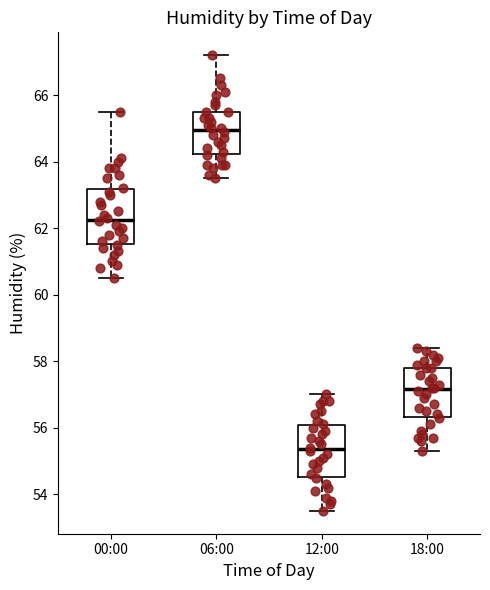

Reading left to right, read every box against the y-axis: the position of its median line, the range the box covers, and the ends of its whiskers. The values are not printed on the chart, so give them approximately, as read against the axis.

00:00: median 62.2, box 61.6 to 63.2, whiskers 60.6 to 65.6
06:00: median 65.0, box 64.2 to 65.6, whiskers 63.6 to 67.2
12:00: median 55.4, box 54.6 to 56.0, whiskers 53.6 to 57.0
18:00: median 57.2, box 56.4 to 57.8, whiskers 55.4 to 58.4